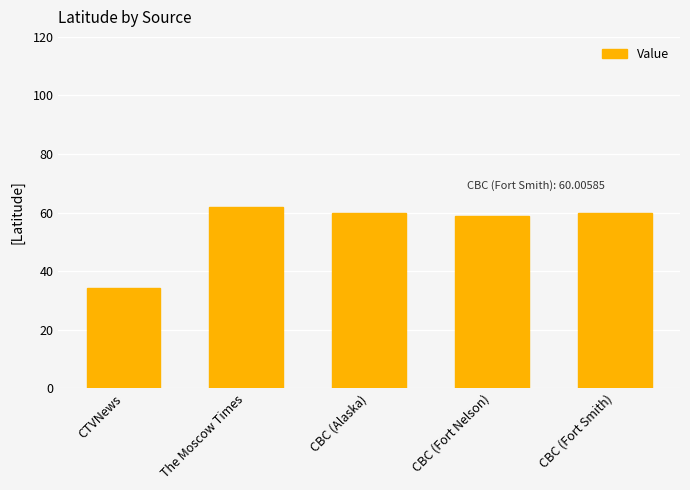

What is the label of the 3rd bar from the right?

CBC (Alaska)